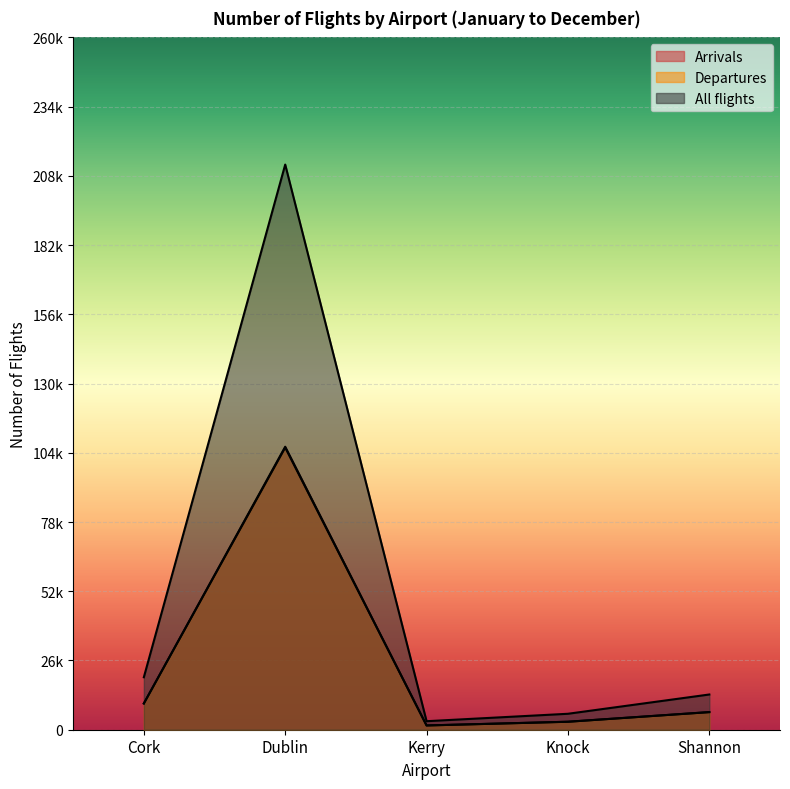

What position from the right is Cork?

5